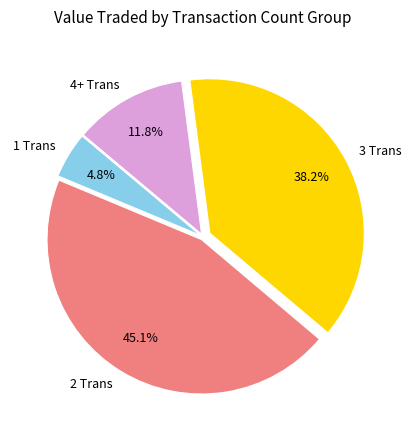

How many slices are in this pie chart?

4